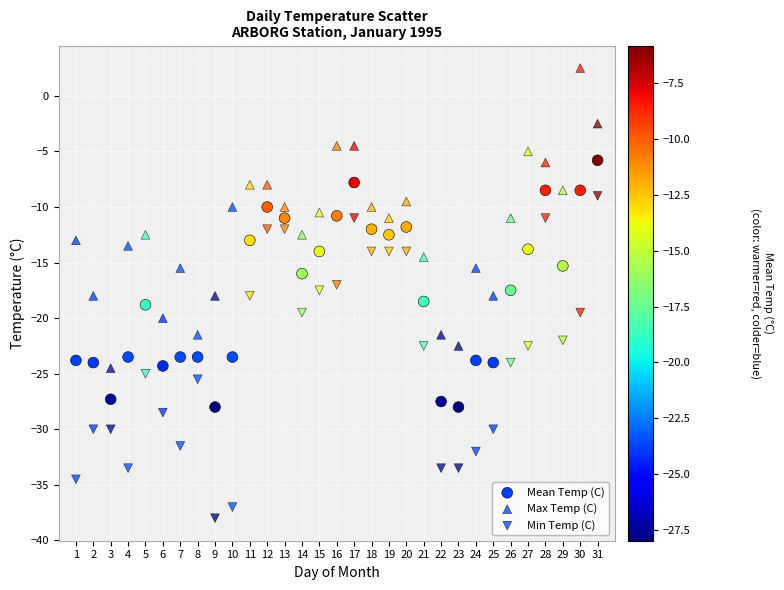

How many points are shown in the scatter plot?

93